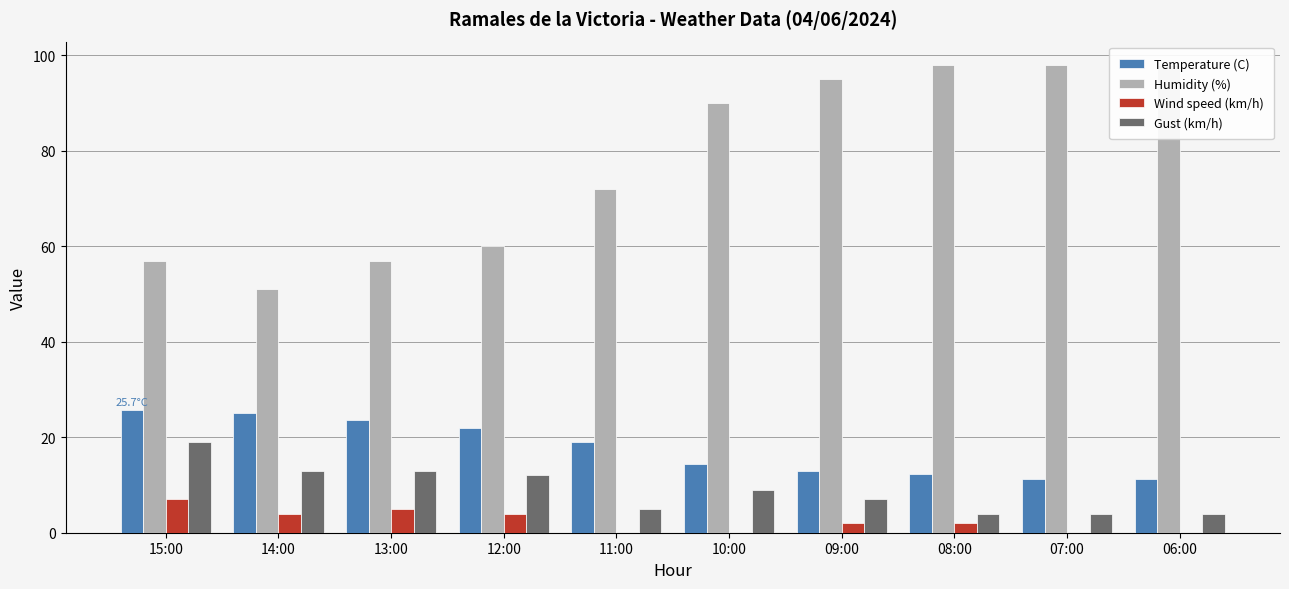

Is it true that Wind speed (km/h) equals 4.0 at 14:00?

True